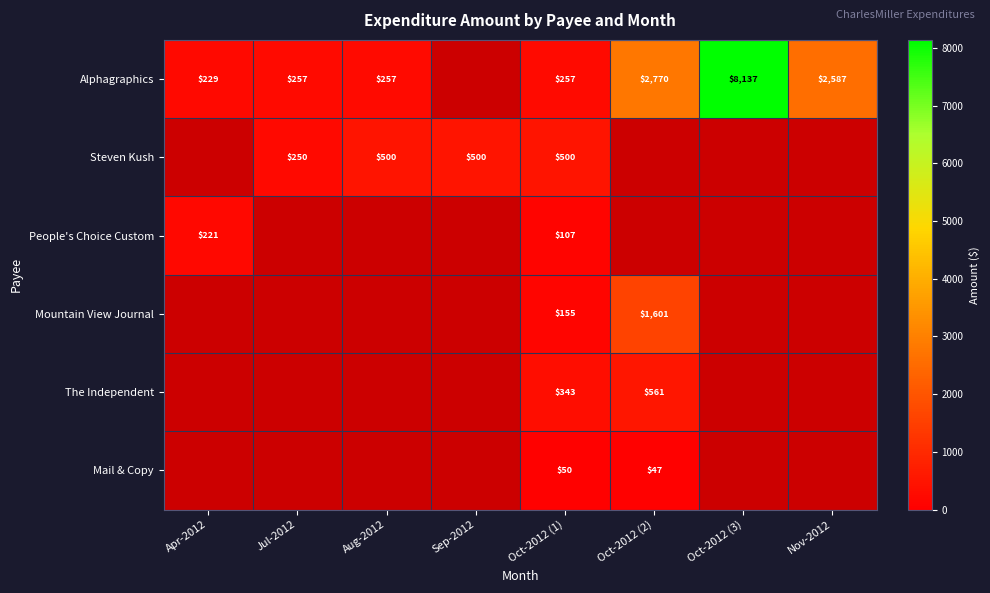

Rank the series at Oct-2012 (1) from lowest to highest value.

Mail & Copy, People's Choice Custom, Mountain View Journal, Alphagraphics, The Independent, Steven Kush